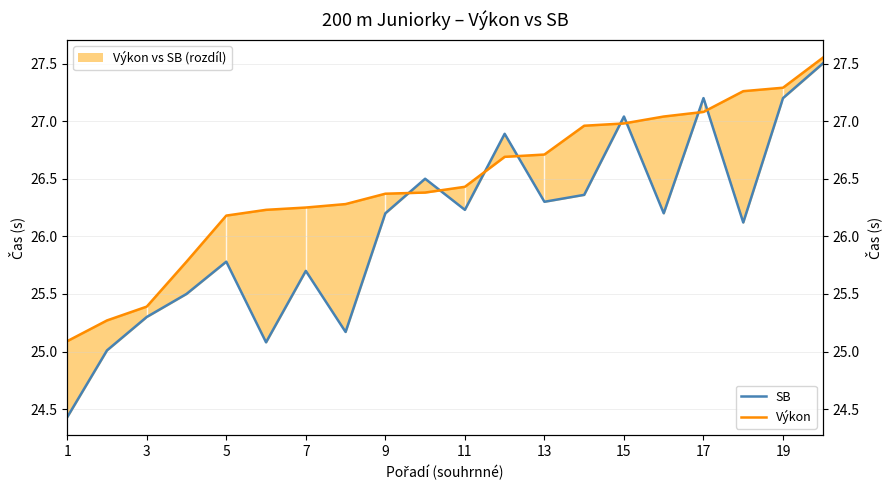

At how many categories does at least one series exceed 24?

20